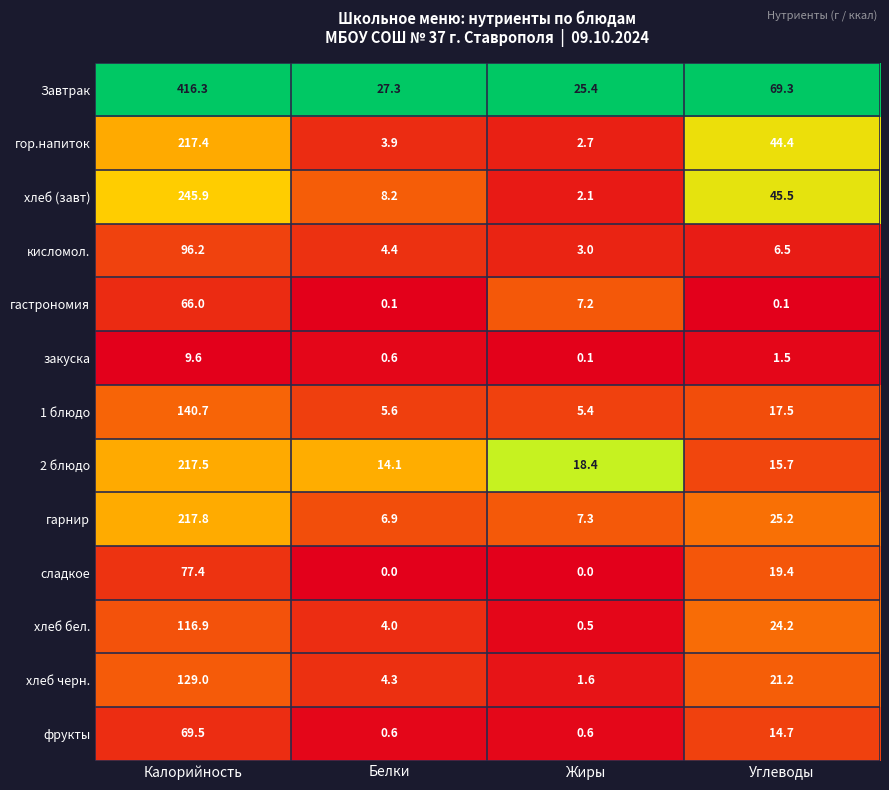

True or false: гарнир has a value of 11.8 at Белки.

False